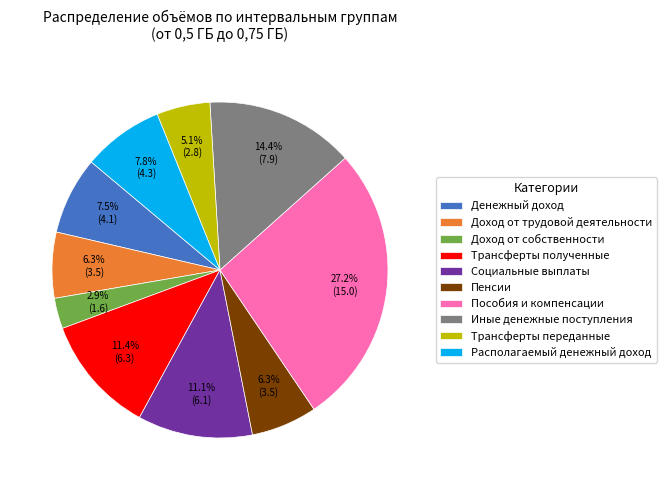

How many segments does this pie chart have?

10